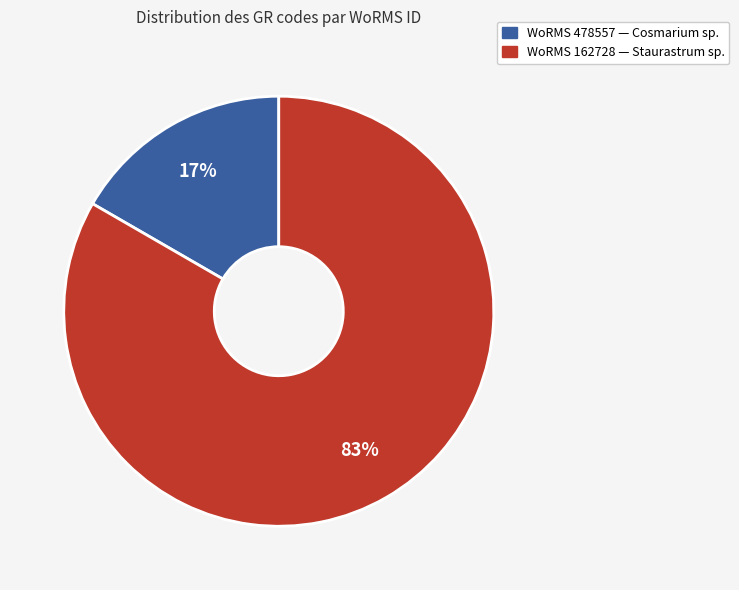

To the nearest percent, what is the average slice percentage?

50%